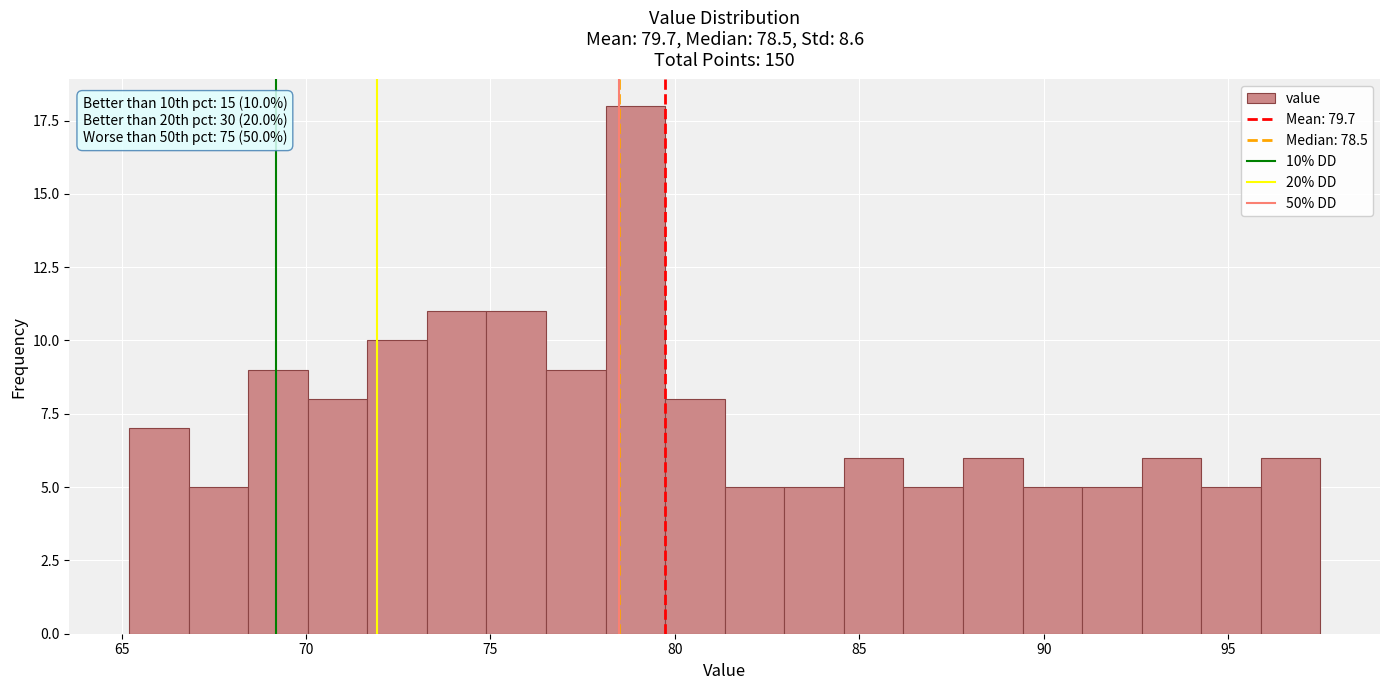

Read against the x-axis, roughly where is the centre of the tallest bar?

79.0